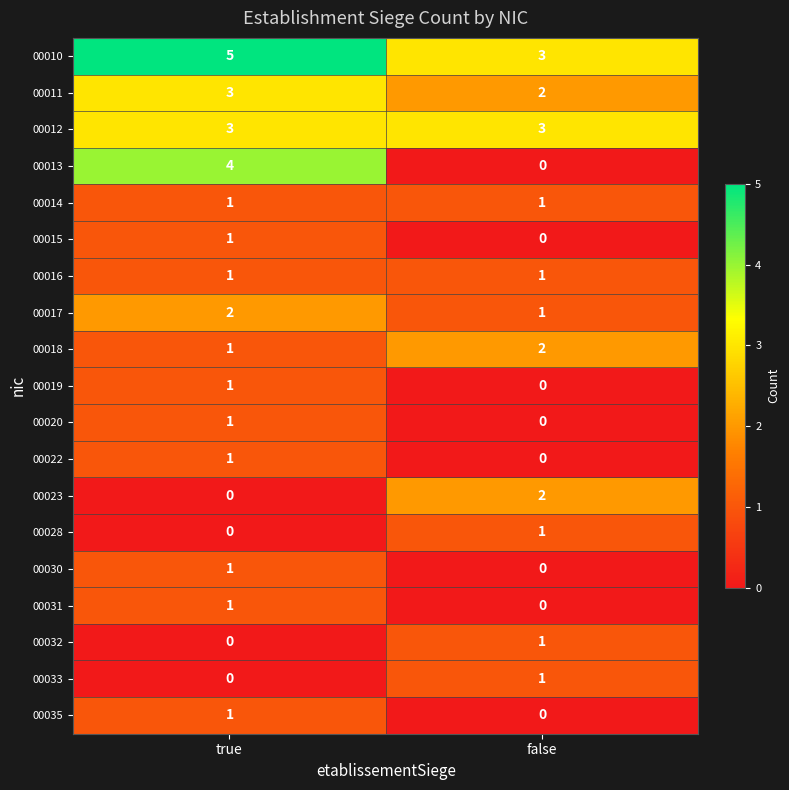

The 00017 series shows 2 at false. True or false?

False